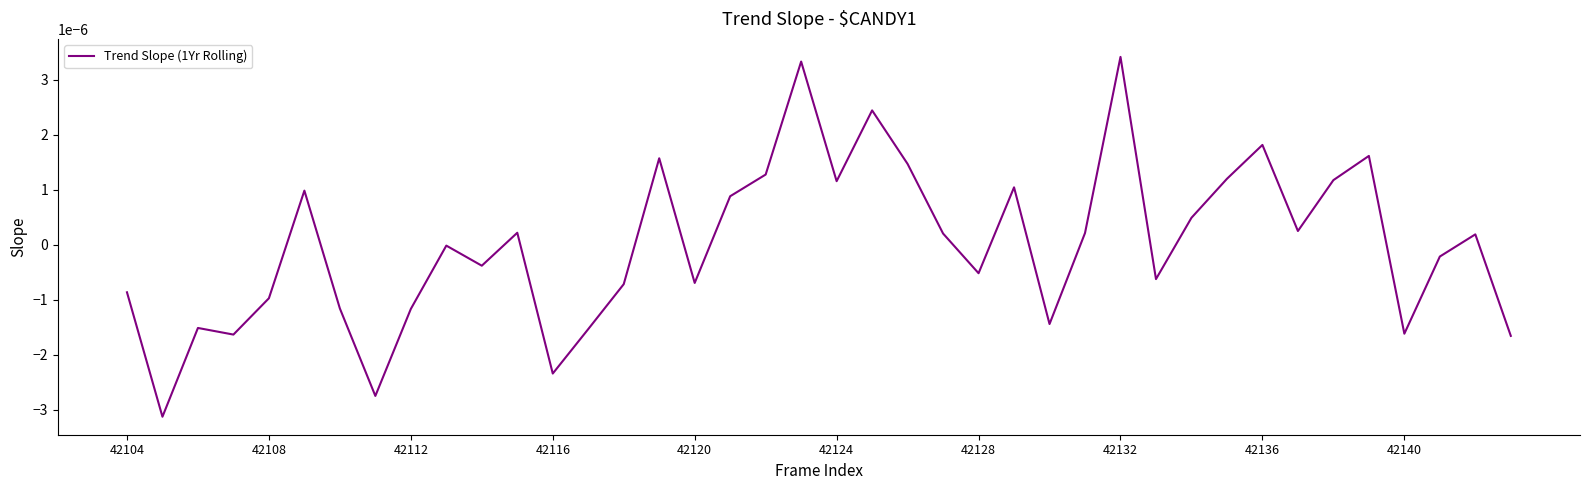

Is this an area chart (filled region under the line)?

No